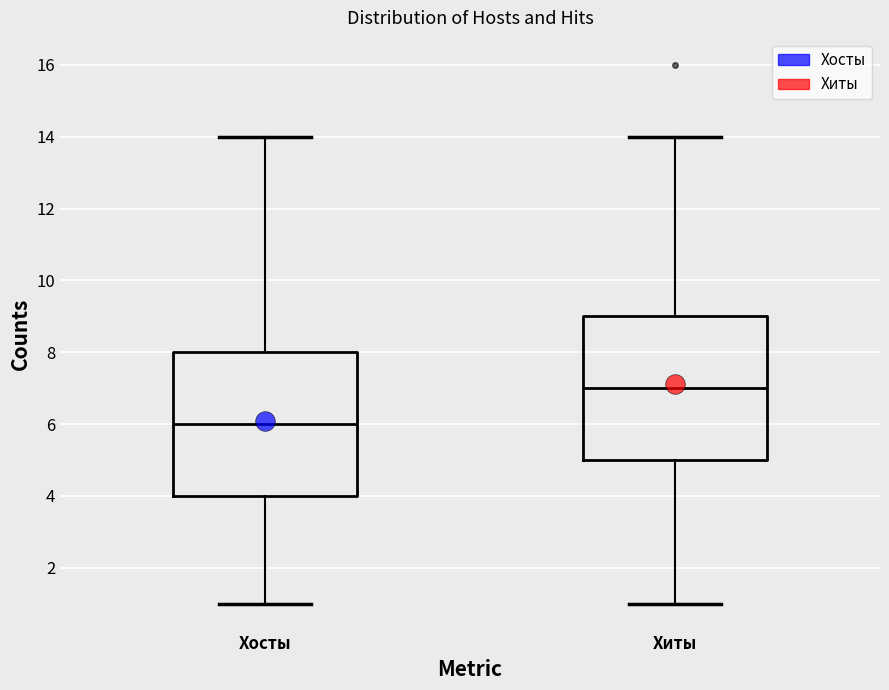

Where does the lower whisker of the box for Хиты end on the y-axis? The values are not printed on the chart, so give them approximately, as read against the axis.

1